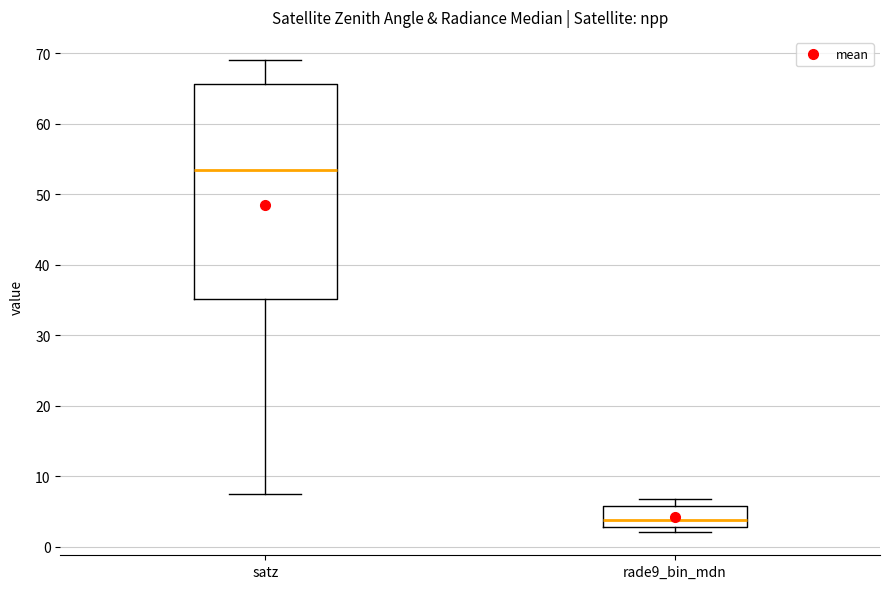

Comparing the boxes themselves (not the whiskers), which one is the tallest?

satz